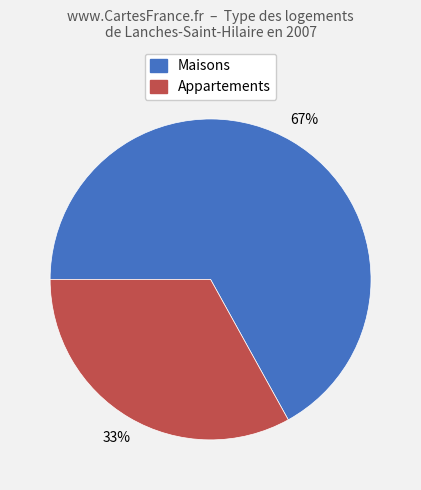

To the nearest percent, what is the average slice percentage?

50%